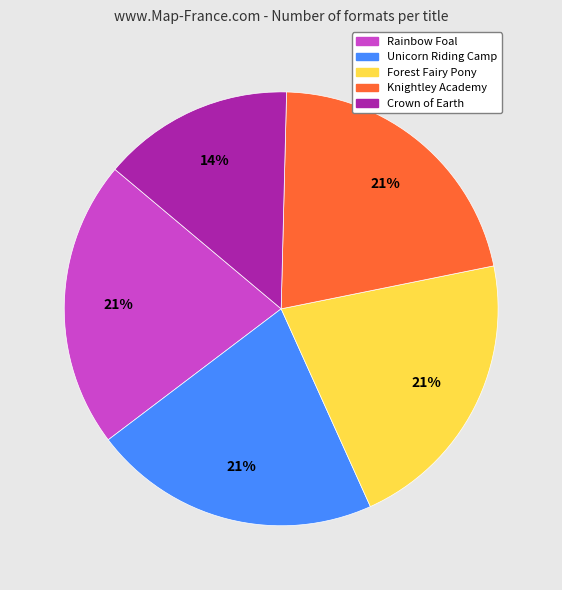

Does Unicorn Riding Camp represent more than half of the total?

No